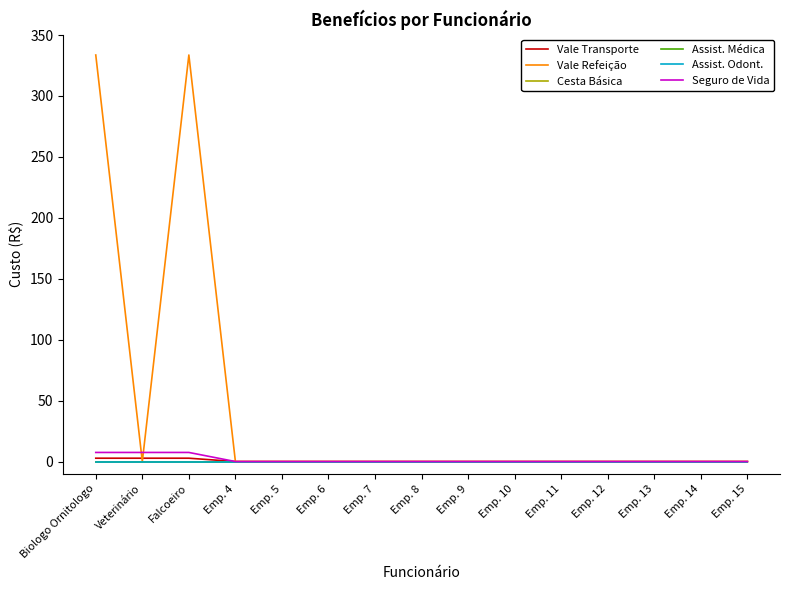

Where is the first local minimum for Vale Refeição?

Veterinário